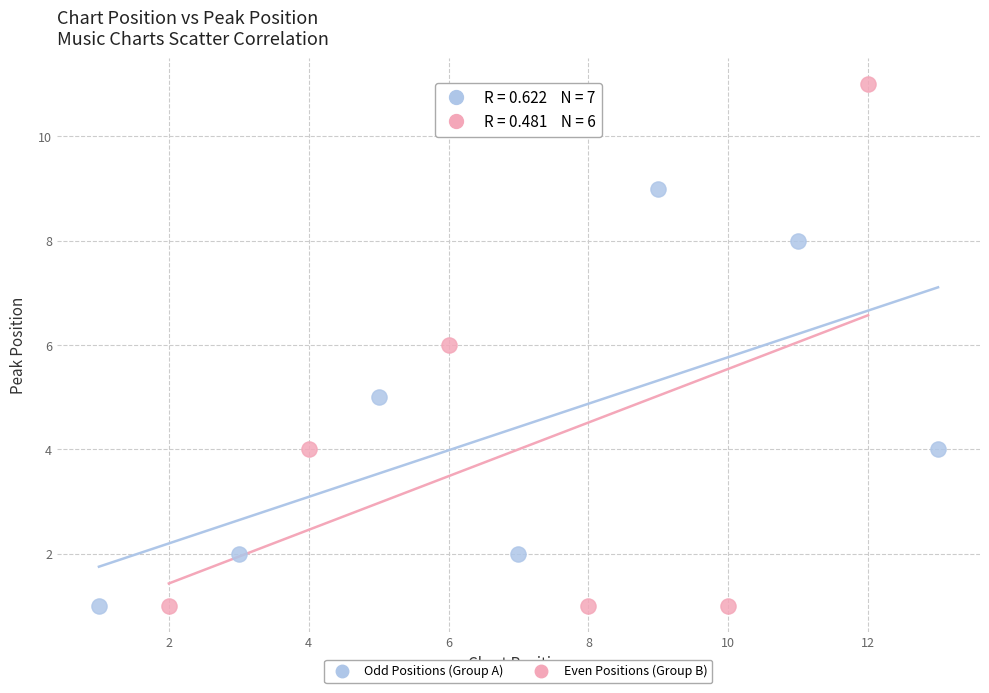

Which series has the largest Y range (max minus min)?

Even Positions (Group B)